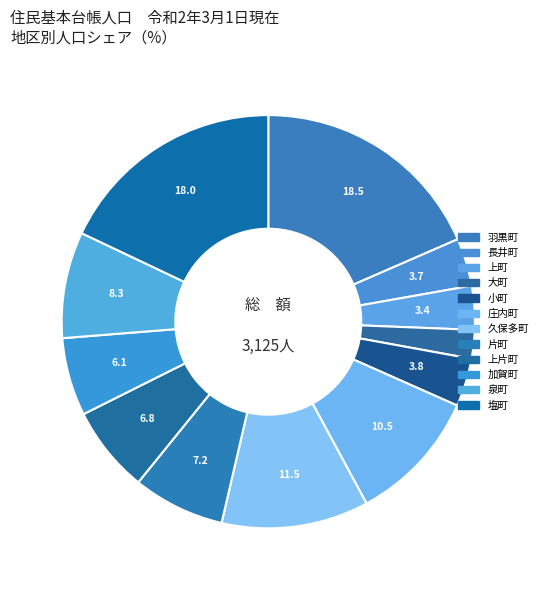

The 大町 slice represents 2% of the pie. True or false?

True